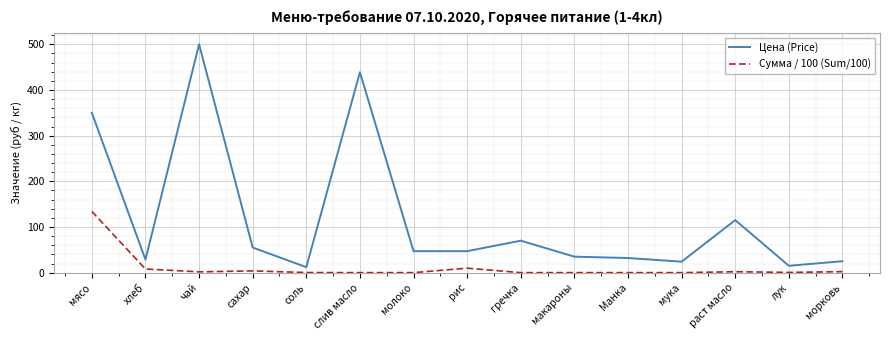

Count the number of data series in this chart.

2